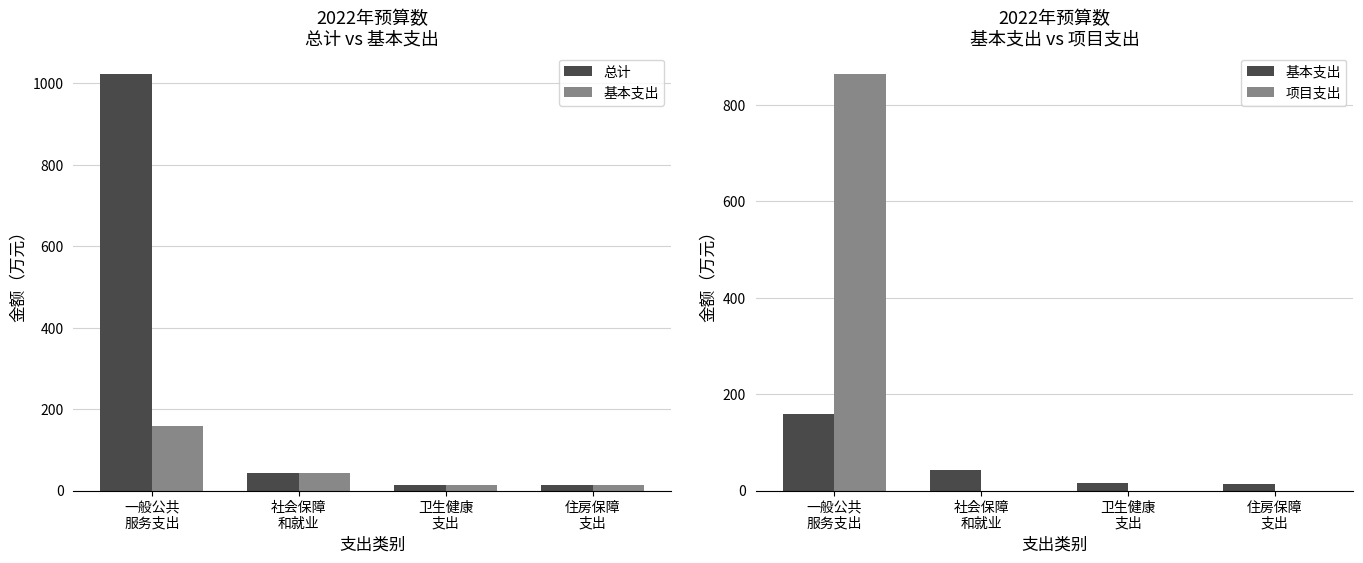

Reading left to right, transcribe all the data shown in this chart.

总计: 1024.2	43.6	14.8	13.5
基本支出: 158.8	43.6	14.8	13.5
项目支出: 865.4	0.0	0.0	0.0